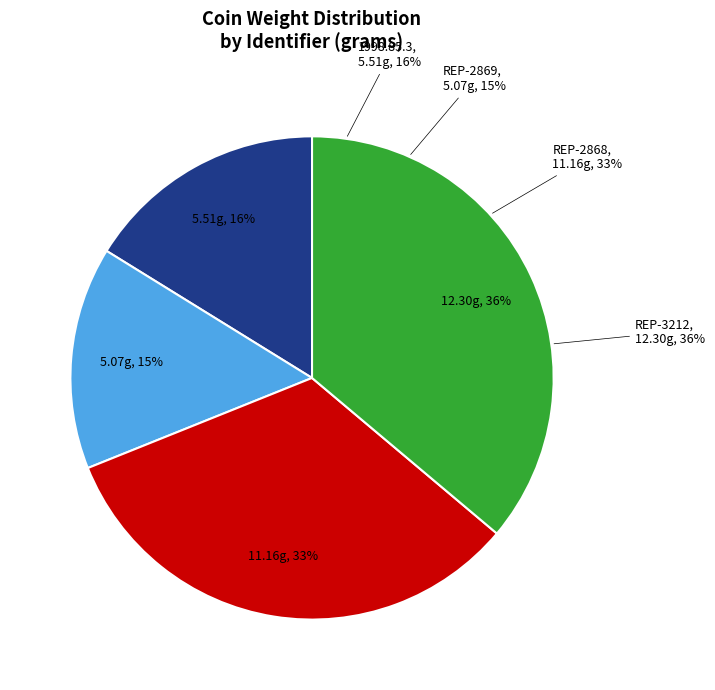

How many slices are in this pie chart?

4